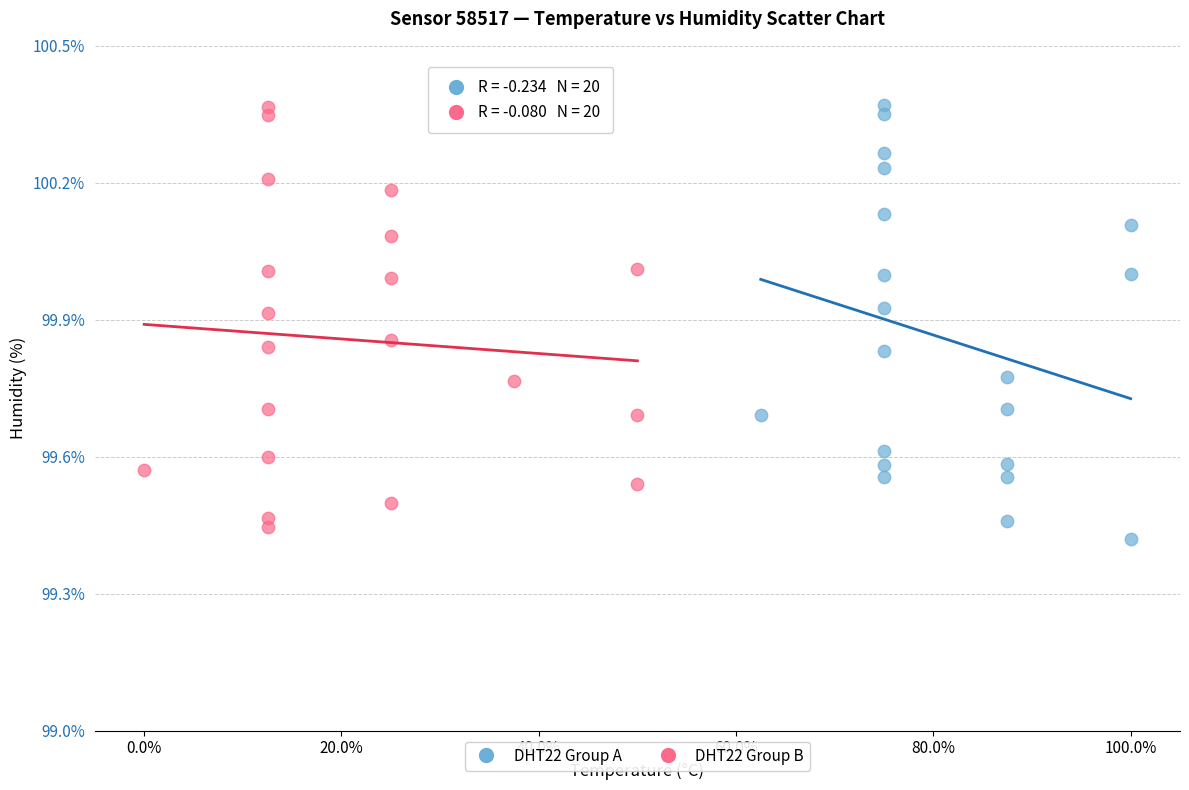

What are all the series names shown in the legend?

DHT22 Group A, DHT22 Group B